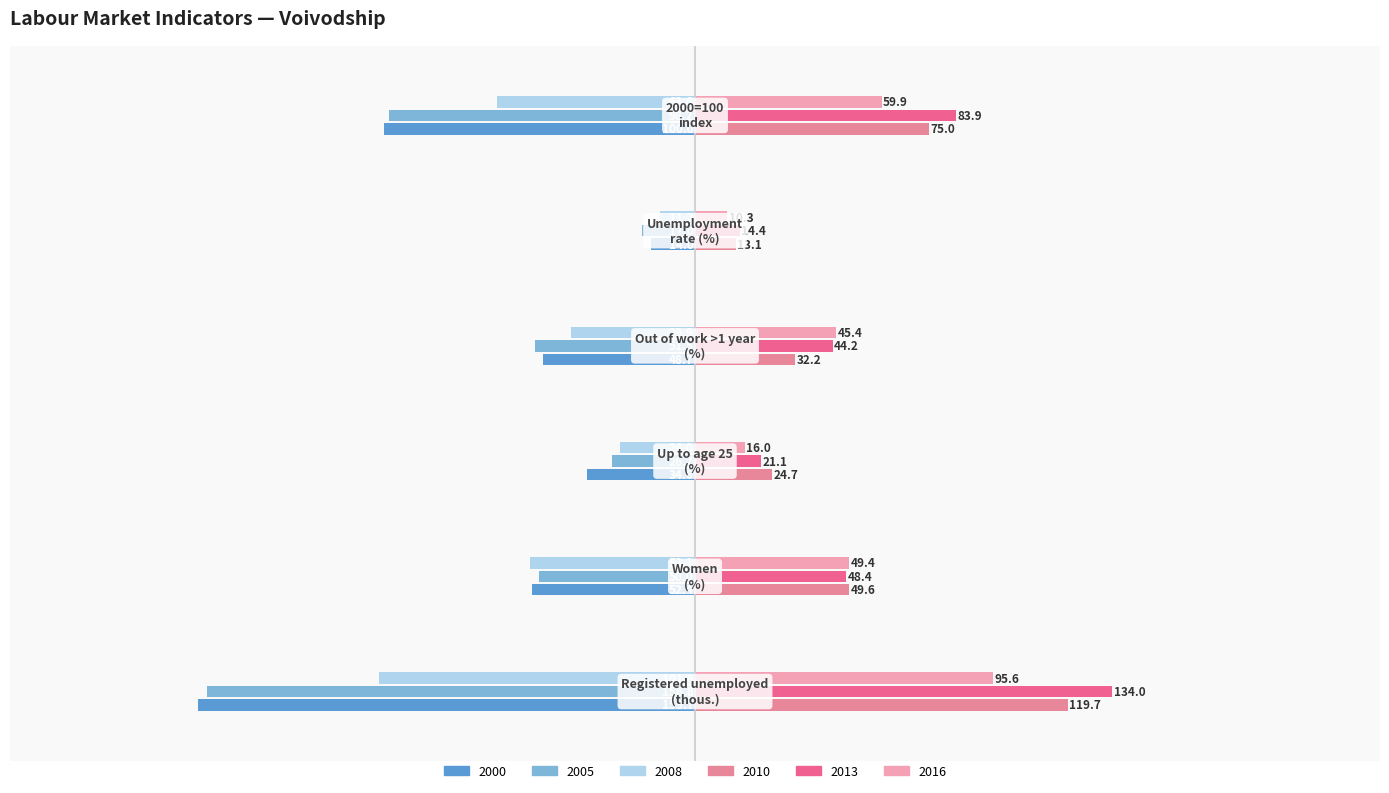

What is the value of the 2013 bar at the 6th from the left?

83.9